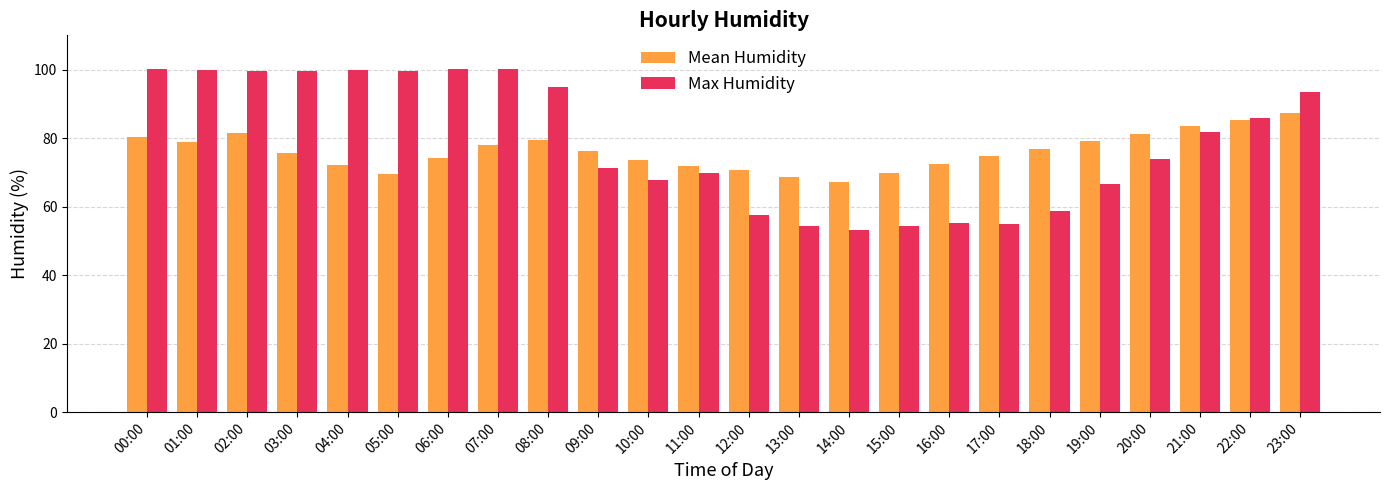

What is the difference between the highest and lowest values at 03:00?

24.0